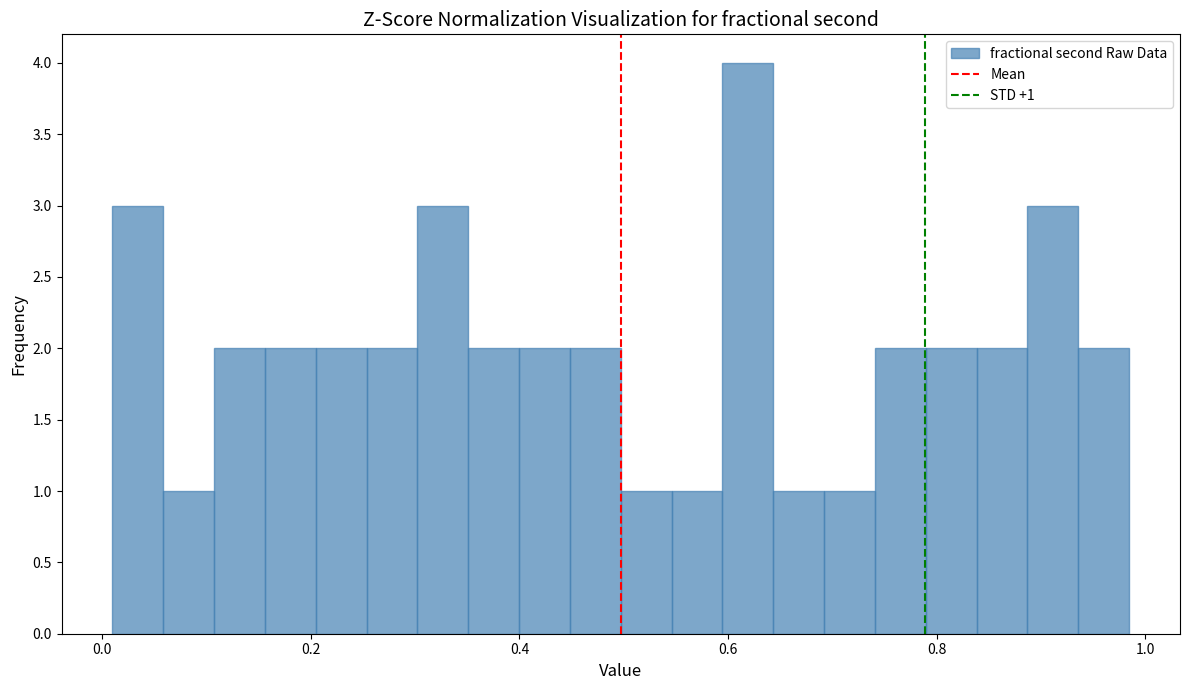

Read against the x-axis, roughly where is the centre of the tallest bar?

0.62